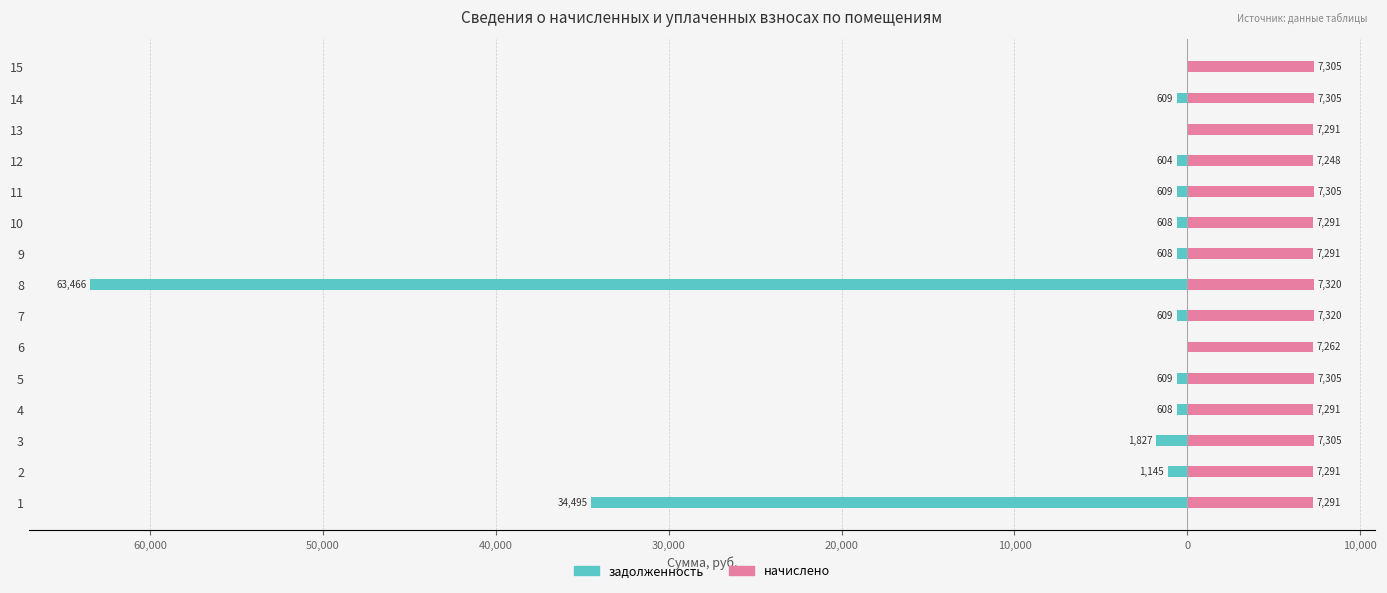

What are all the series names shown in the legend?

задолженность, начислено